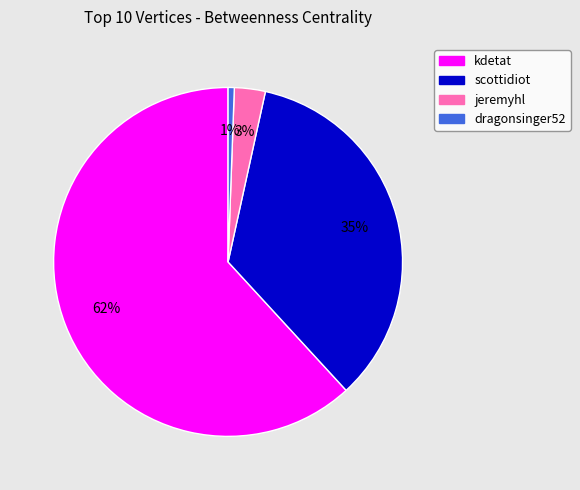

What is the majority slice?

kdetat